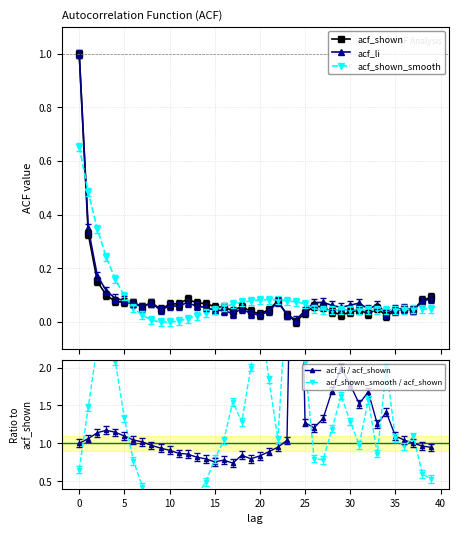

Count the number of data series in this chart.

5